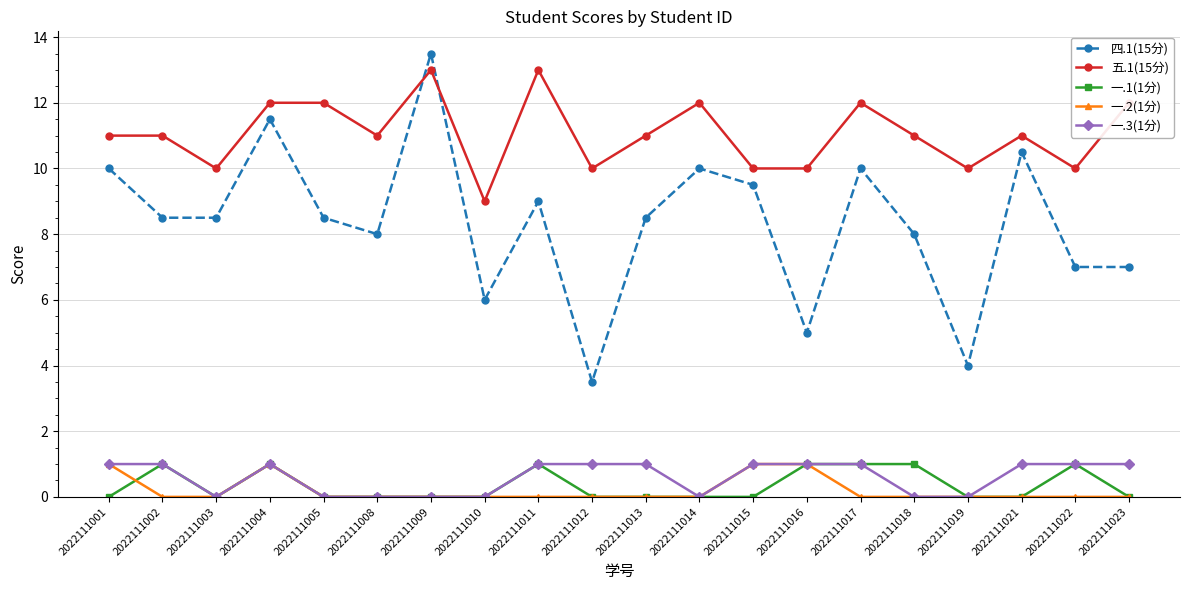

True or false: 四.1(15分) and 一.2(1分) intersect in this chart.

False